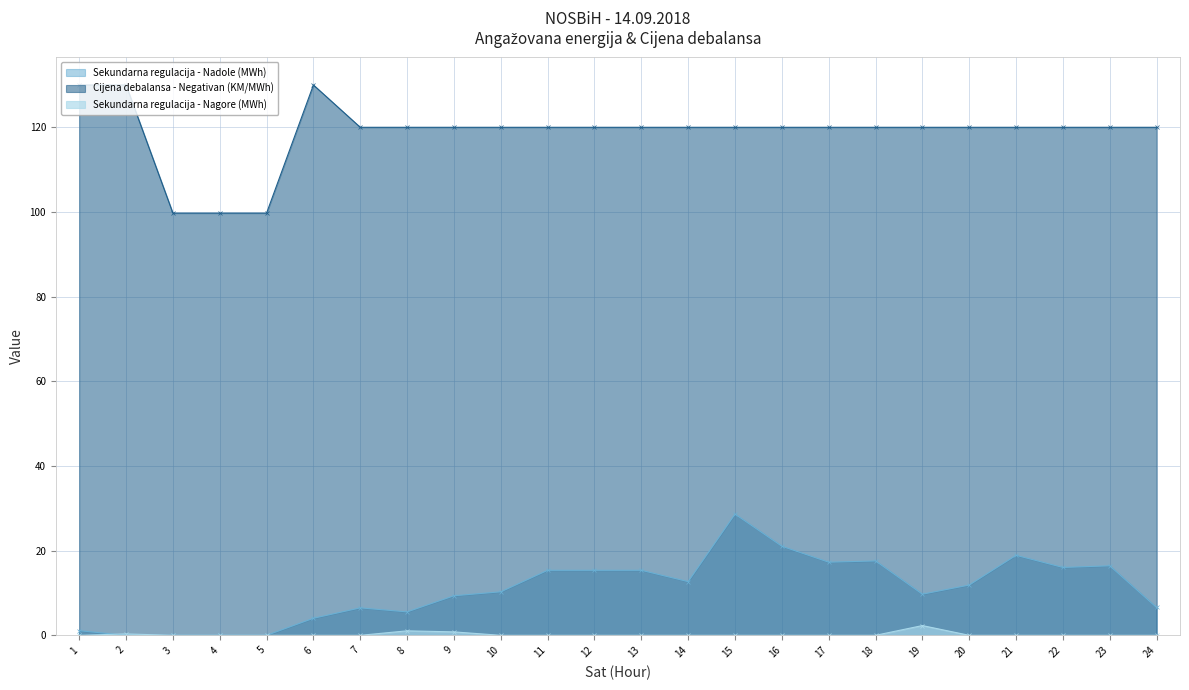

True or false: Cijena debalansa - Negativan (KM/MWh) and Sekundarna regulacija - Nadole (MWh) cross at least once.

False